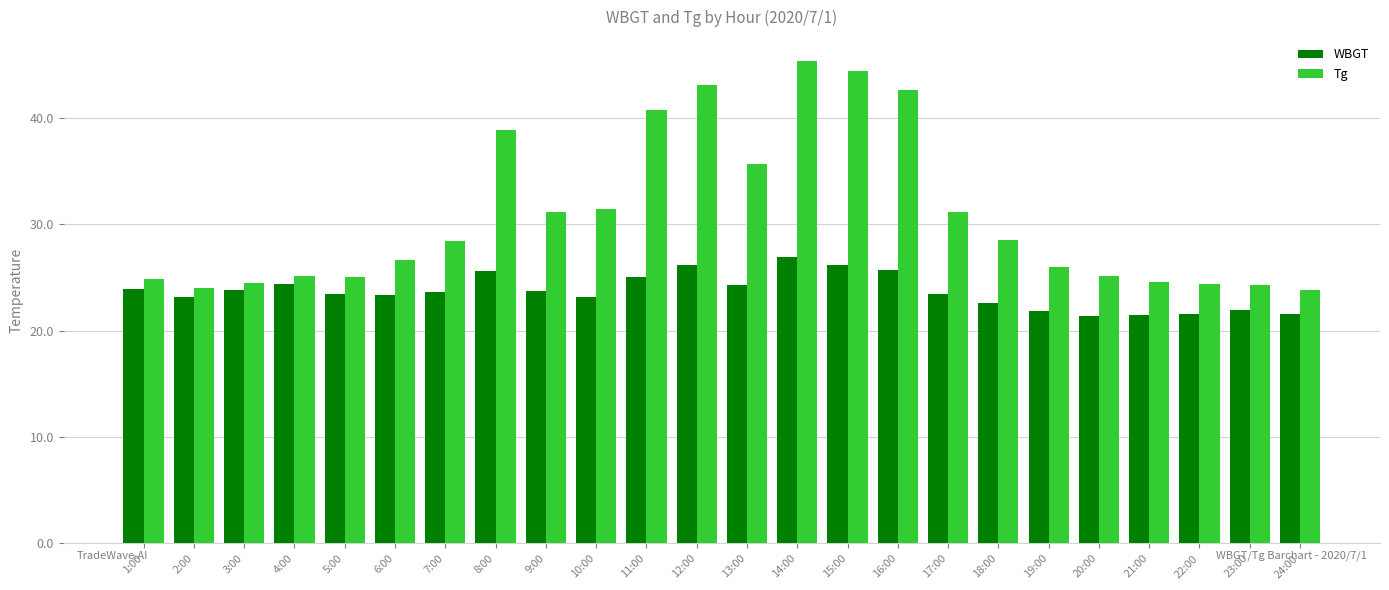

What is the smallest value displayed?

21.4